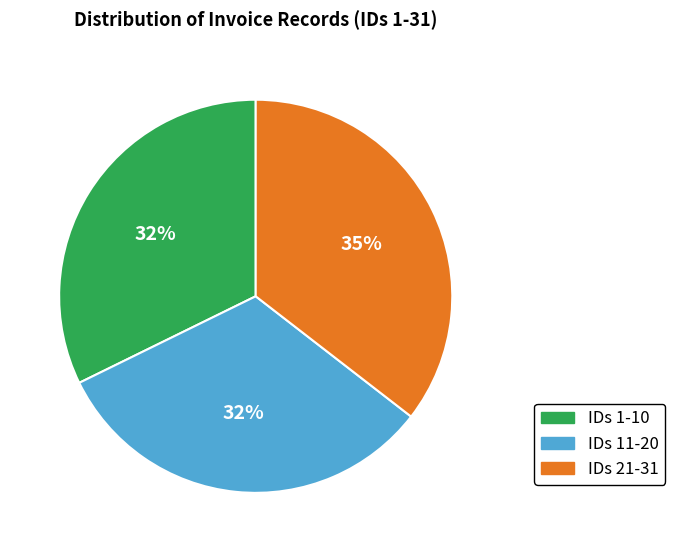

How many segments does this pie chart have?

3